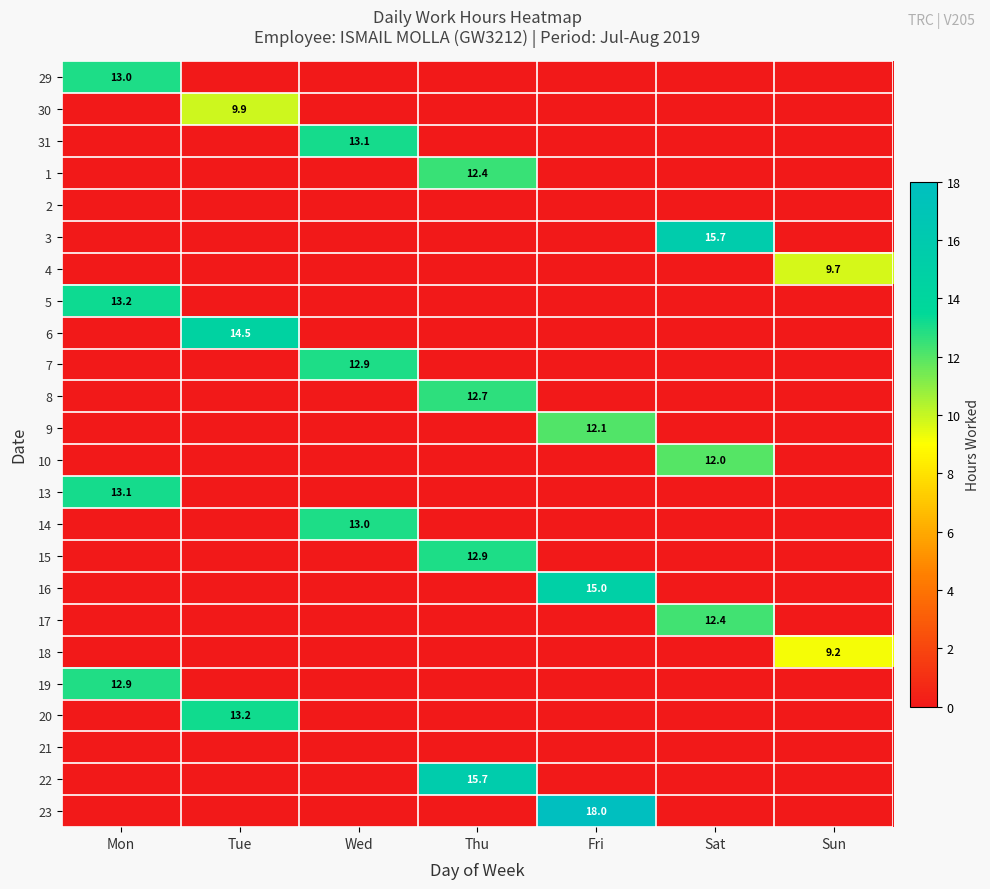

The 3 series shows 3.9 at Sat. True or false?

False